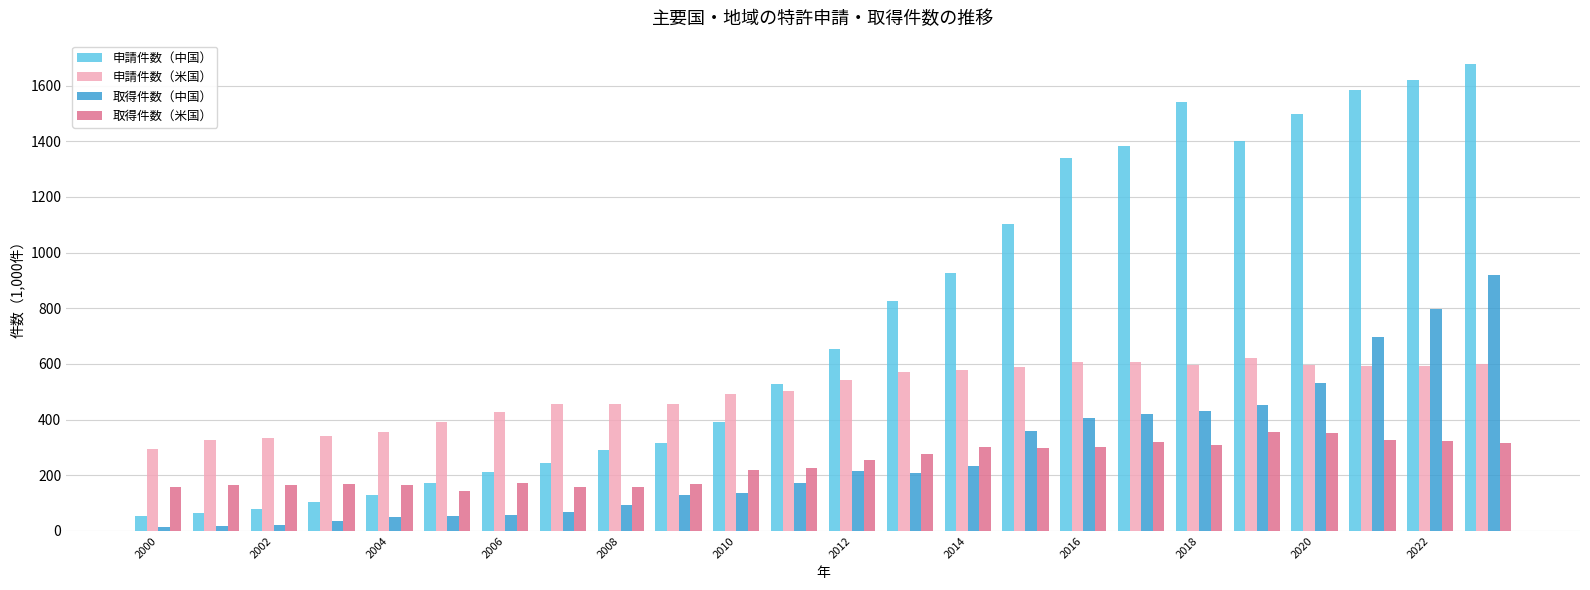

What is the difference between the second highest and second lowest values in the 申請件数（中国） series?

1555.8